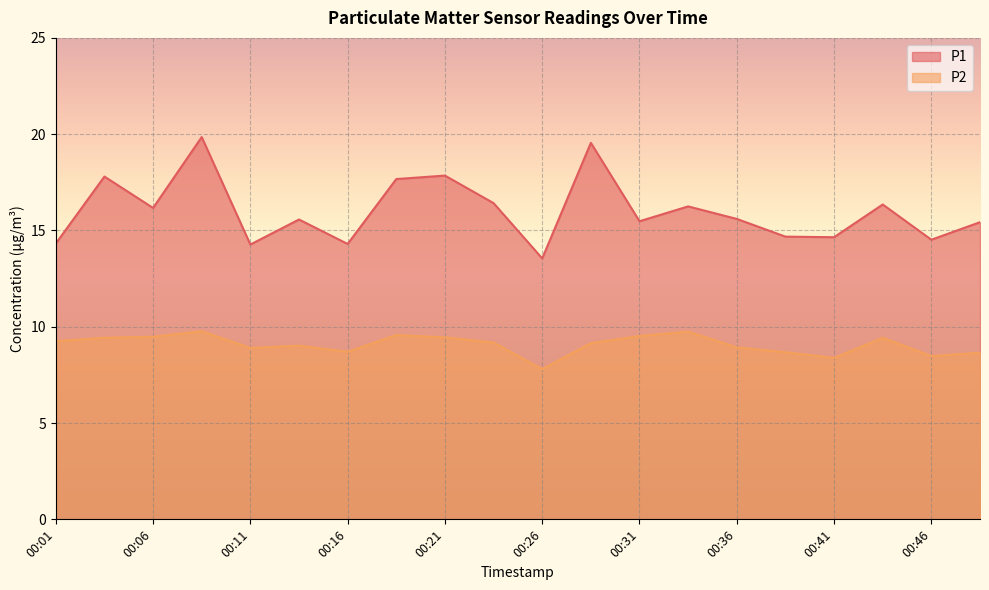

Between 00:23 and 00:46, which is larger?

00:23